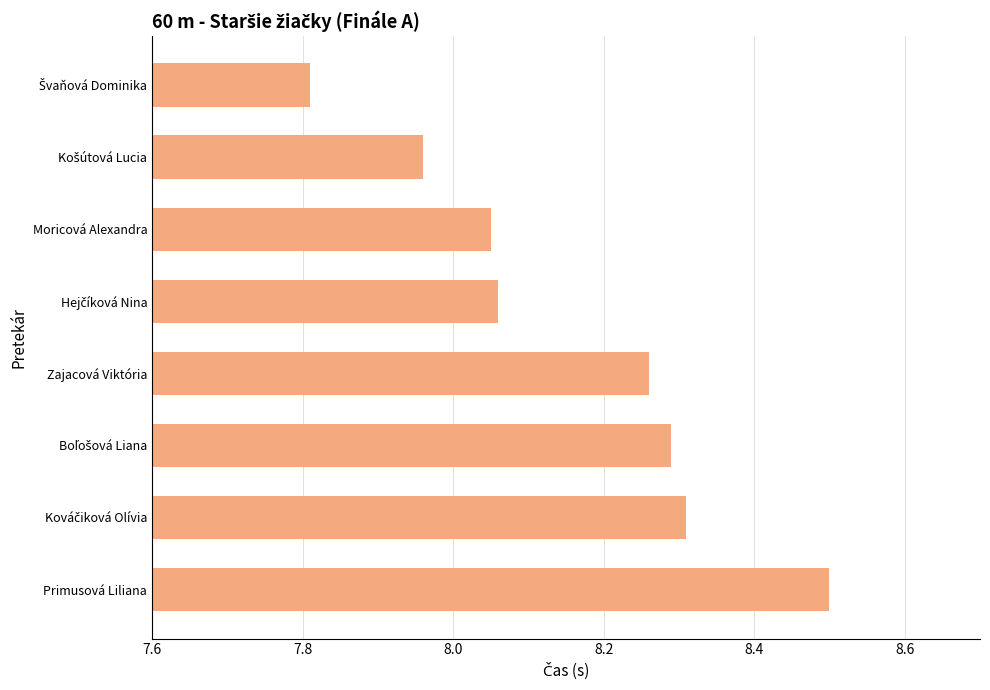

What position from the top is Moricová Alexandra?

3